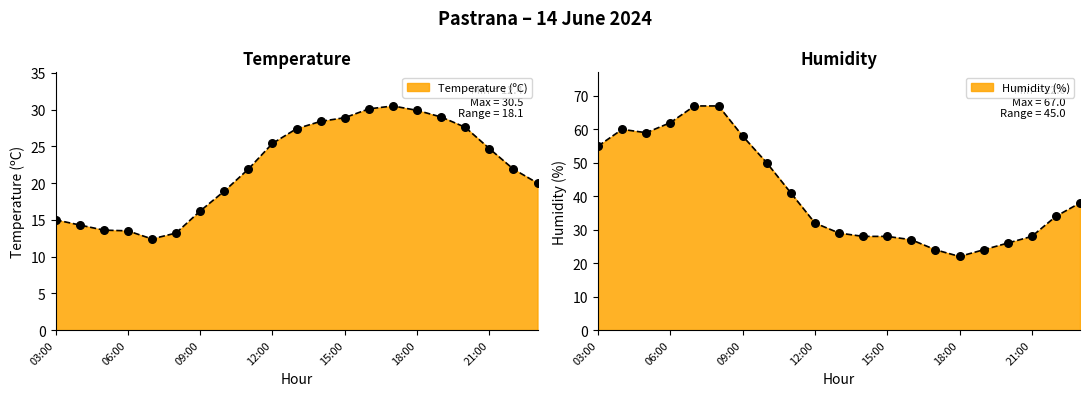

At which category is the sum across all series the highest?

08:00